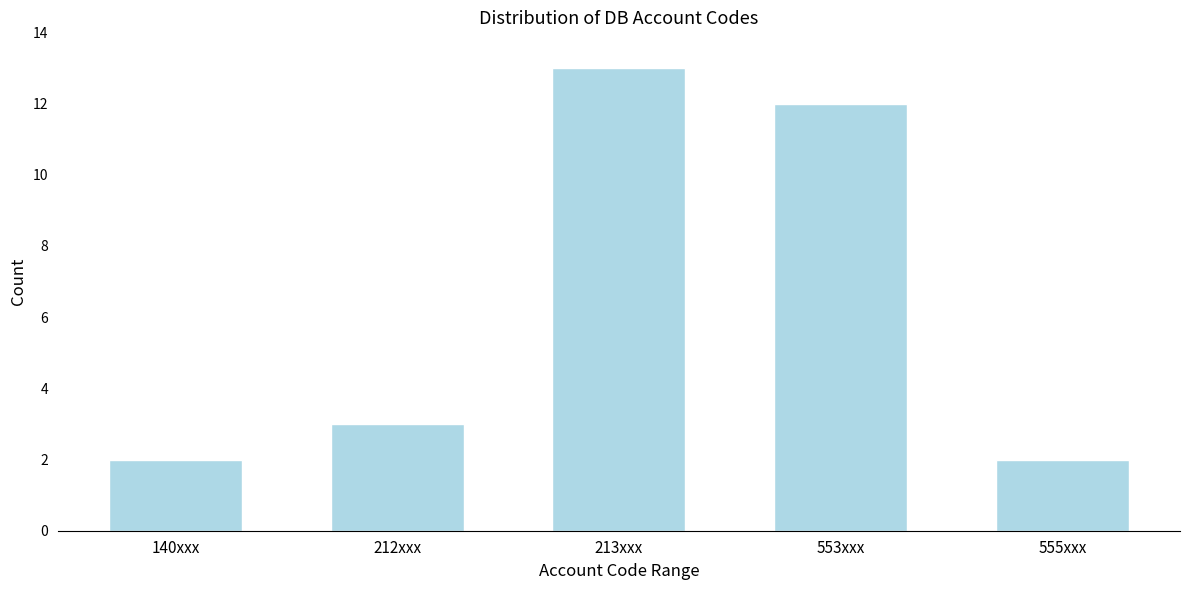

Reading left to right, transcribe all the data shown in this chart.

2	3	13	12	2